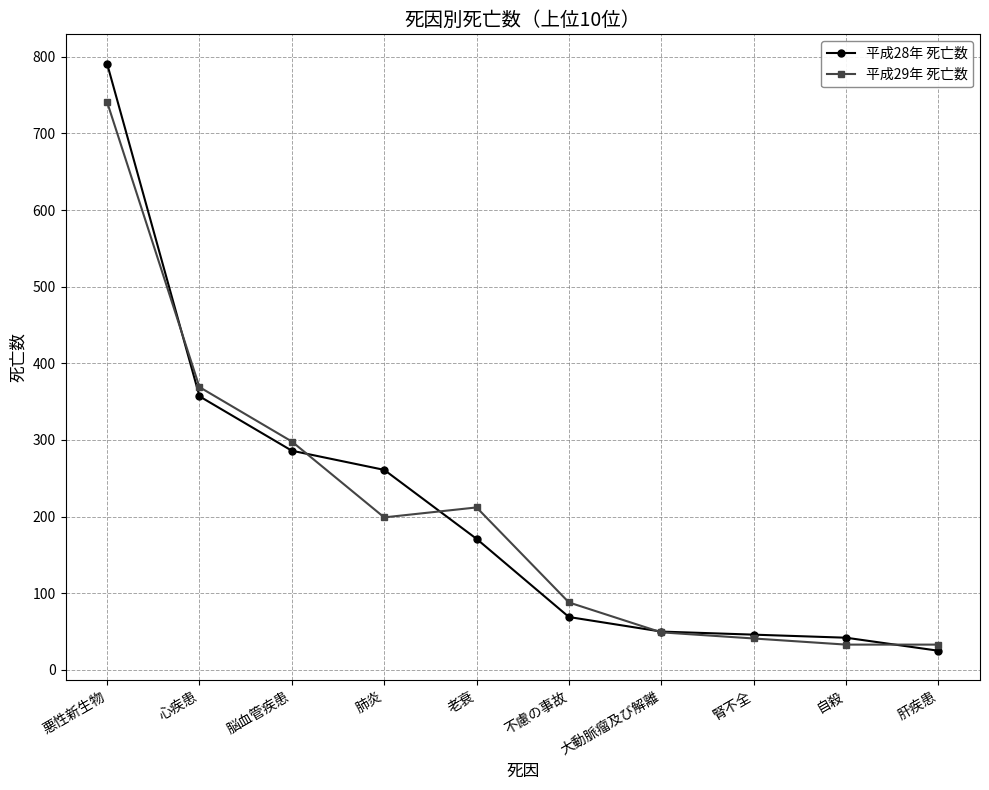

What is the label of the 4th point from the right?

大動脈瘤及び解離